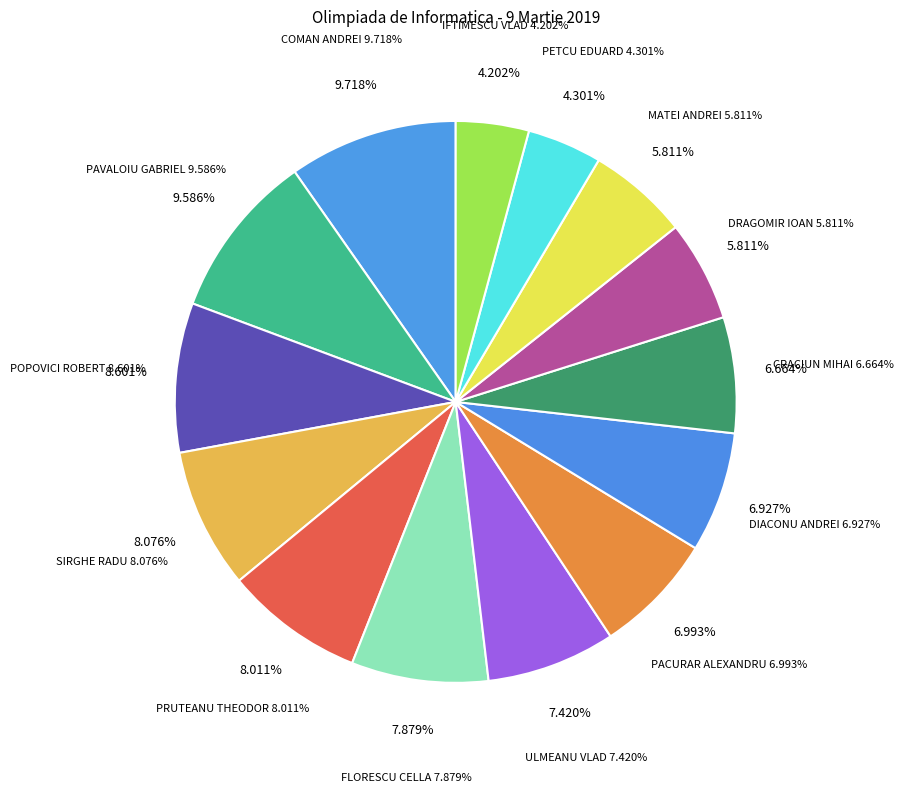

What is the ratio of the value at FLORESCU CELLA to the value at PRUTEANU THEODOR?

1.0